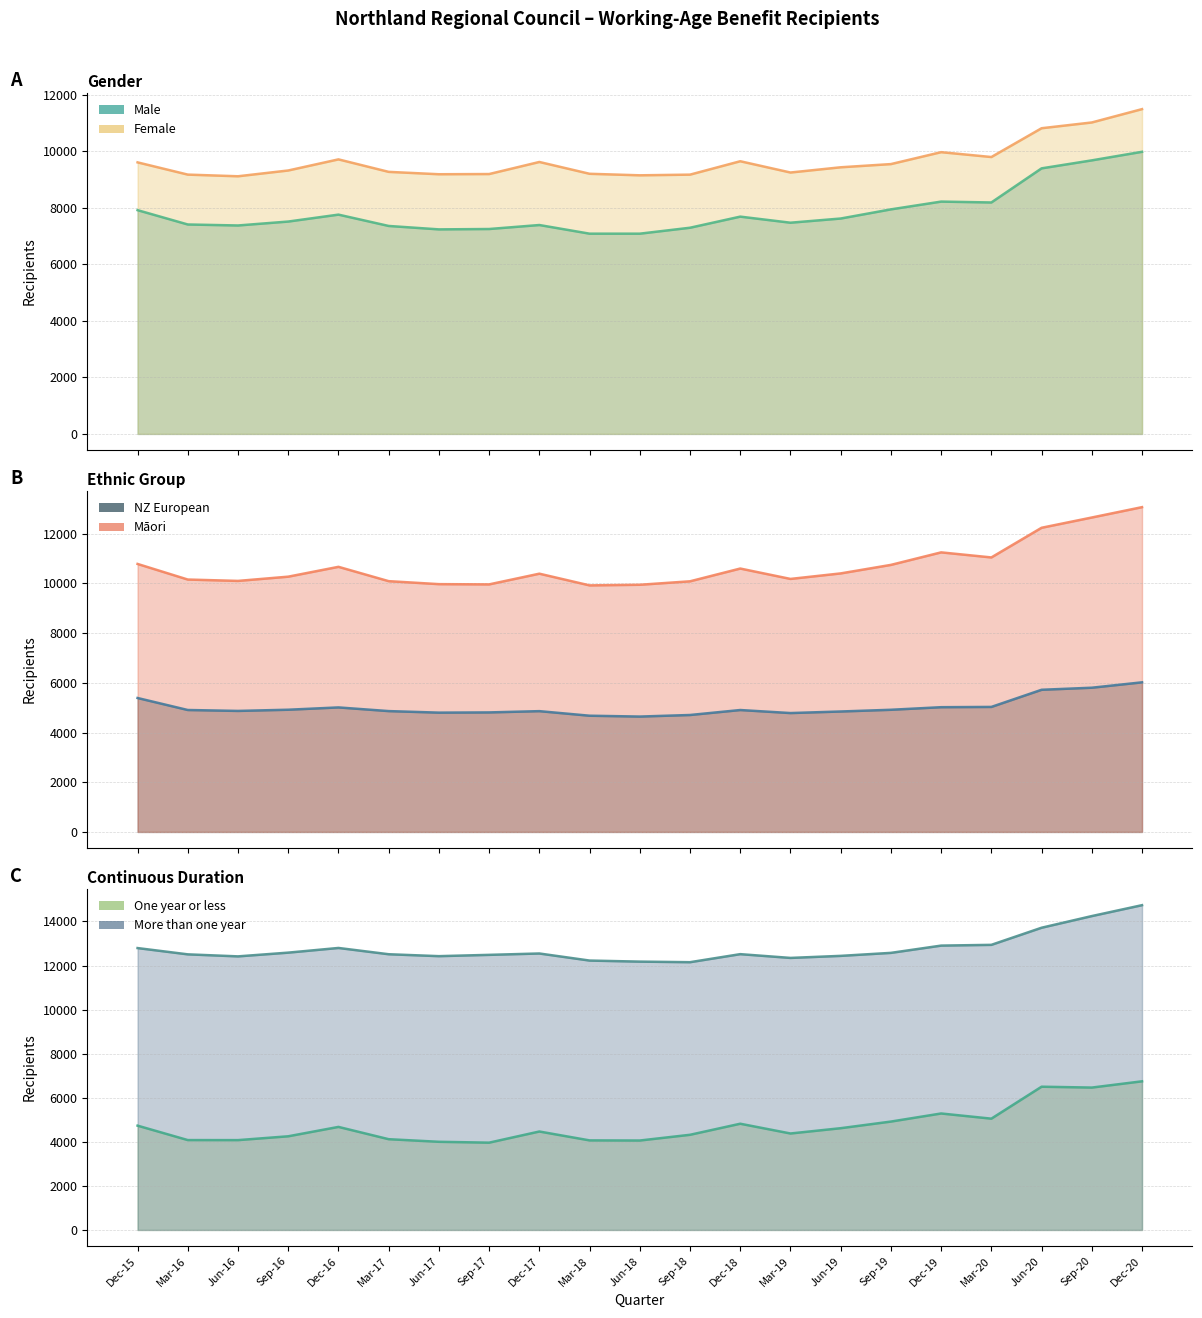

Where is Maori nearest to the value 11498?

Dec-19